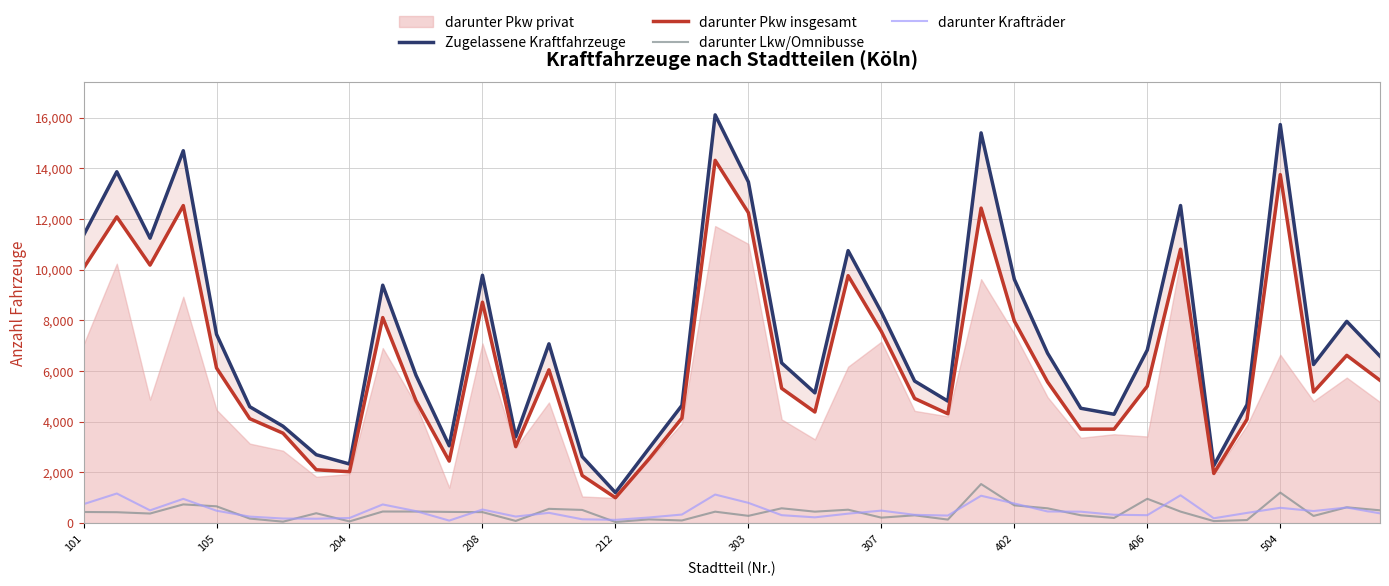

True or false: darunter Krafträder has more than 2 interior local peaks.

True